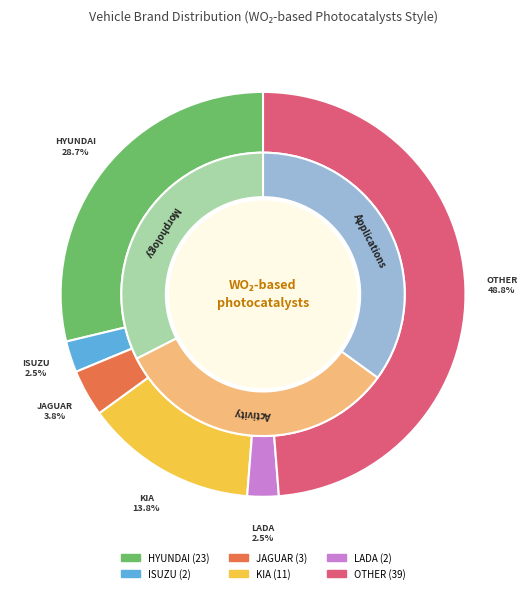

Rank the categories by value from highest to lowest.

OTHER, HYUNDAI, KIA, JAGUAR, ISUZU, LADA